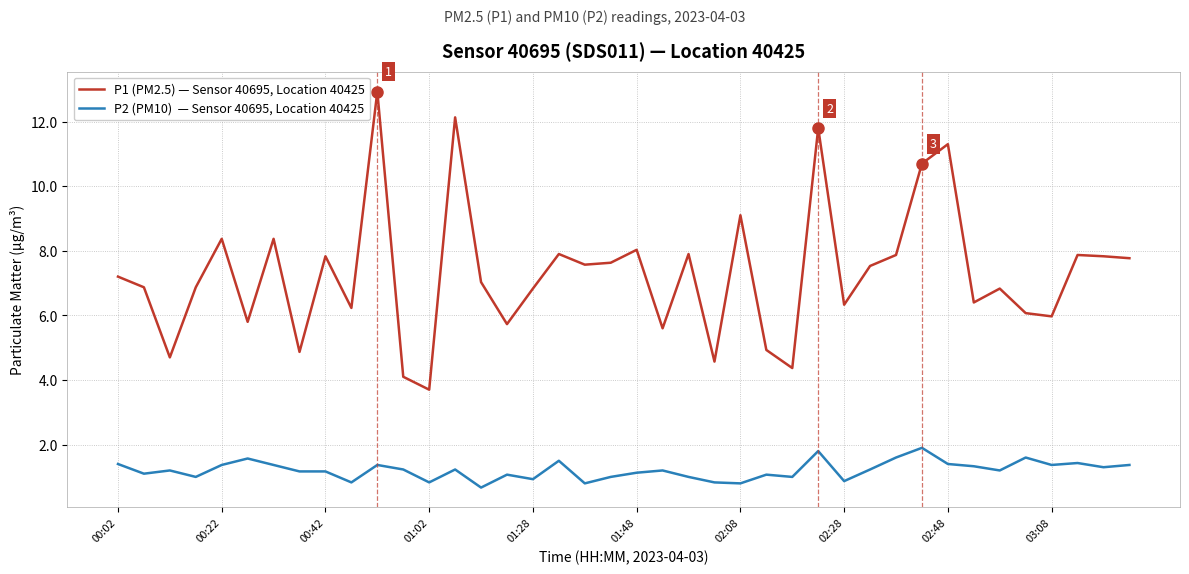

What is the minimum value shown in the chart?

0.7